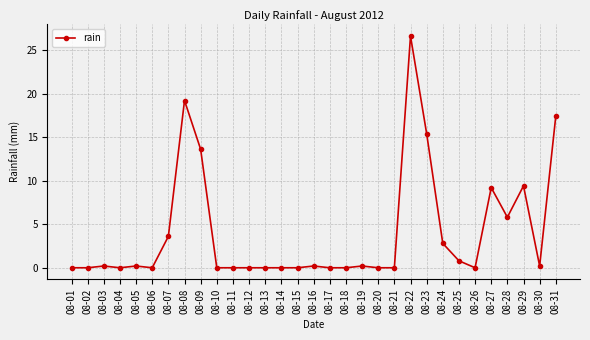

What is the difference between the second highest and minimum values?

19.2